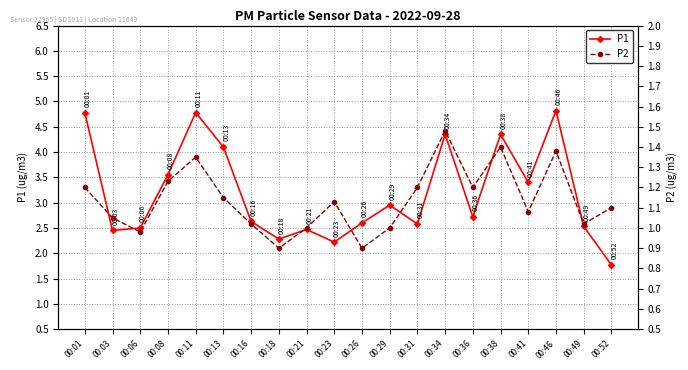

What is the spread (max minus min) of values at 00:46?

3.4